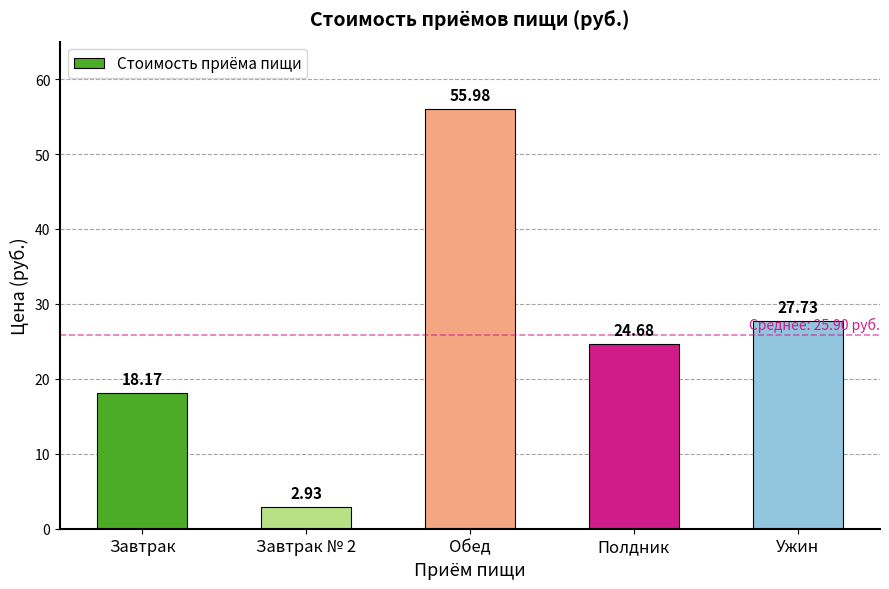

List the labels in order of value, smallest first.

Завтрак № 2, Завтрак, Полдник, Ужин, Обед